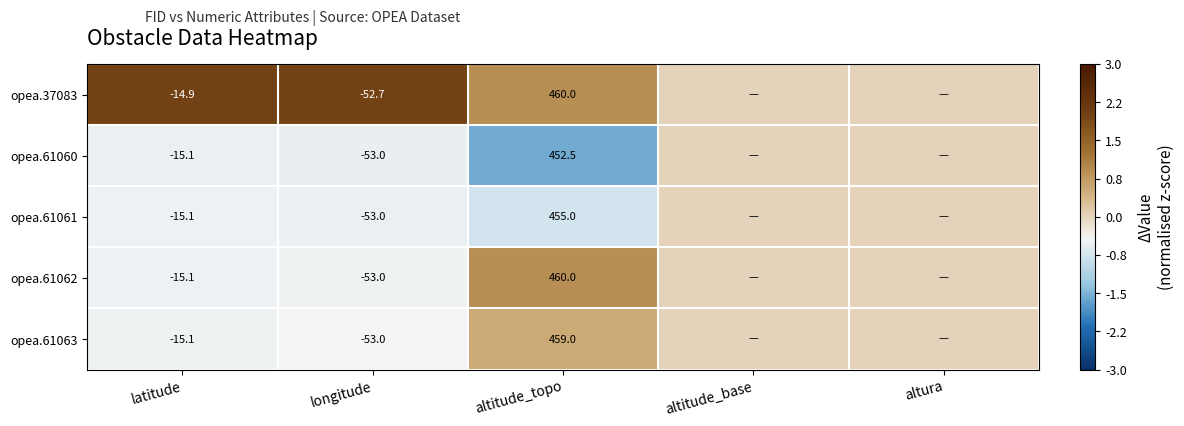

The value of opea.37083 at longitude is -52.7. True or false?

True